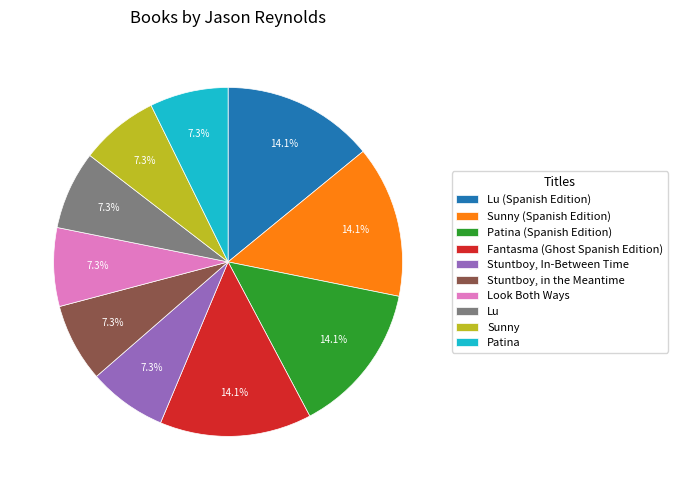

Is there any slice that represents more than half of the pie?

No